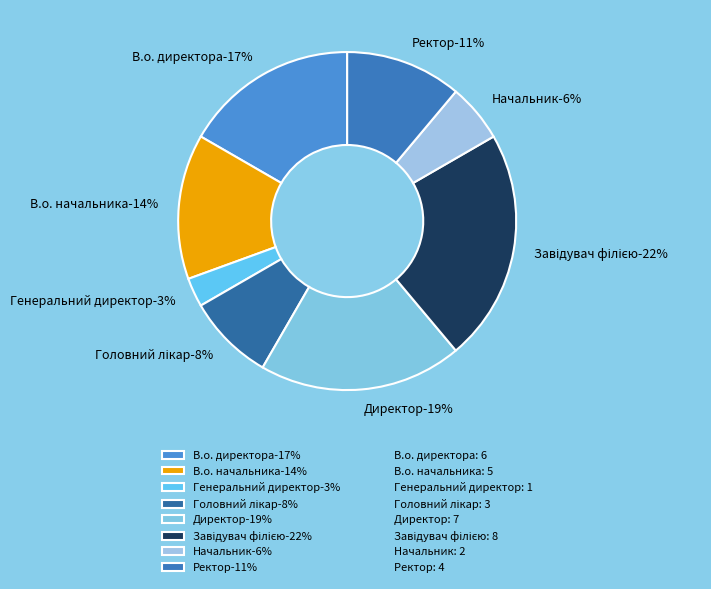

What is the ratio of the value at Генеральний директор to the value at Завідувач філією?

0.1